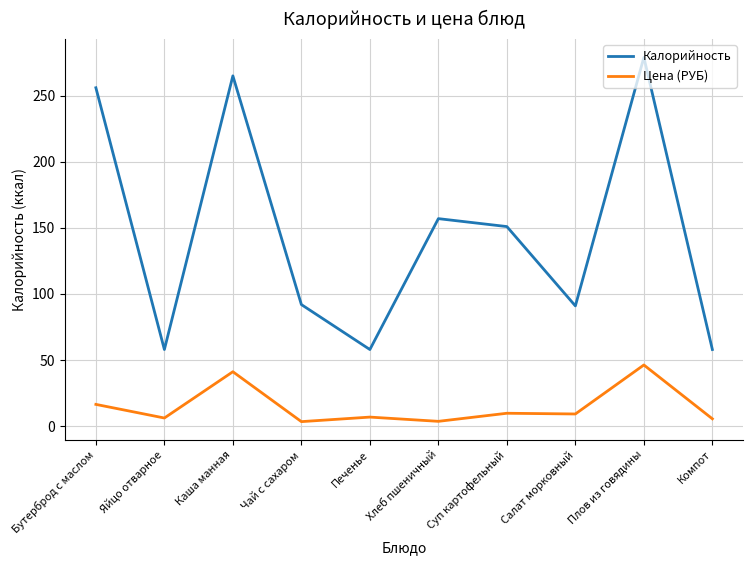

True or false: Цена (РУБ) has more than 1 interior local peaks.

True